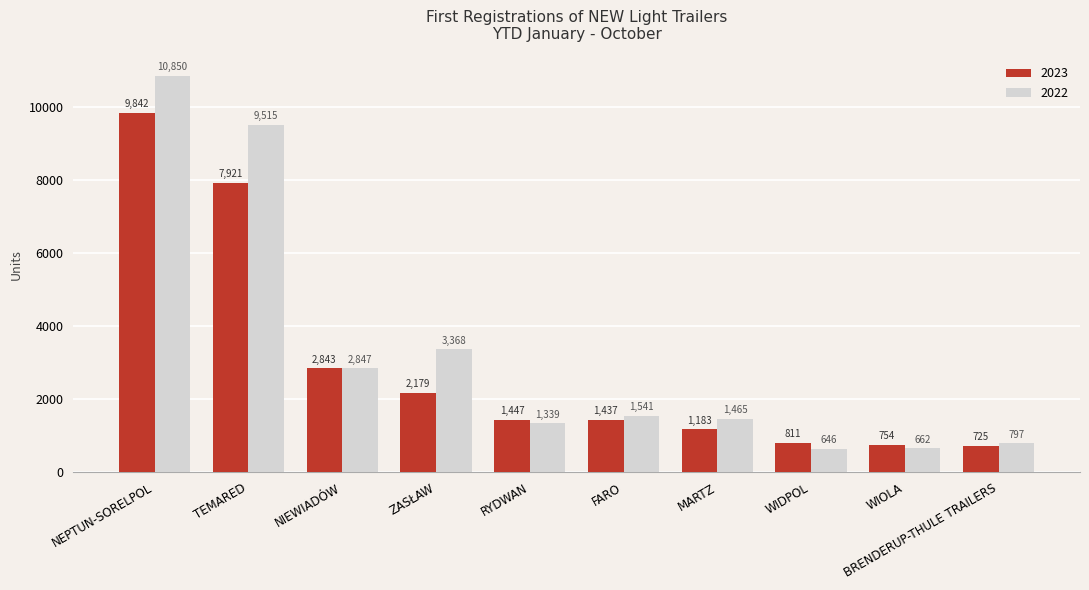

At which label does 2023 first exceed 1447?

NEPTUN-SORELPOL